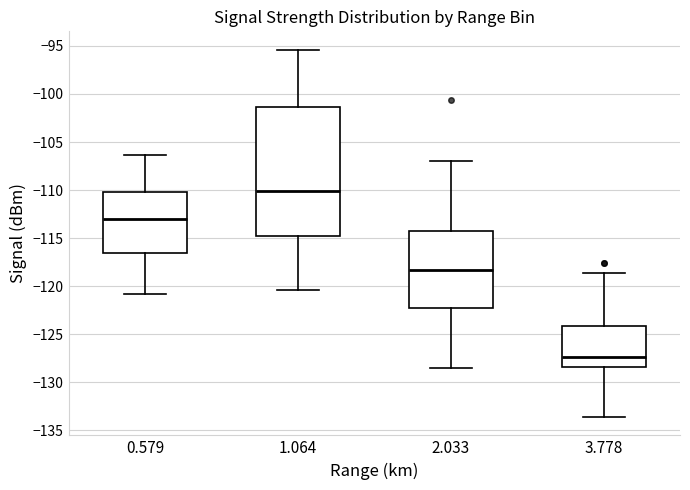

Which box has the lowest median line?

3.778